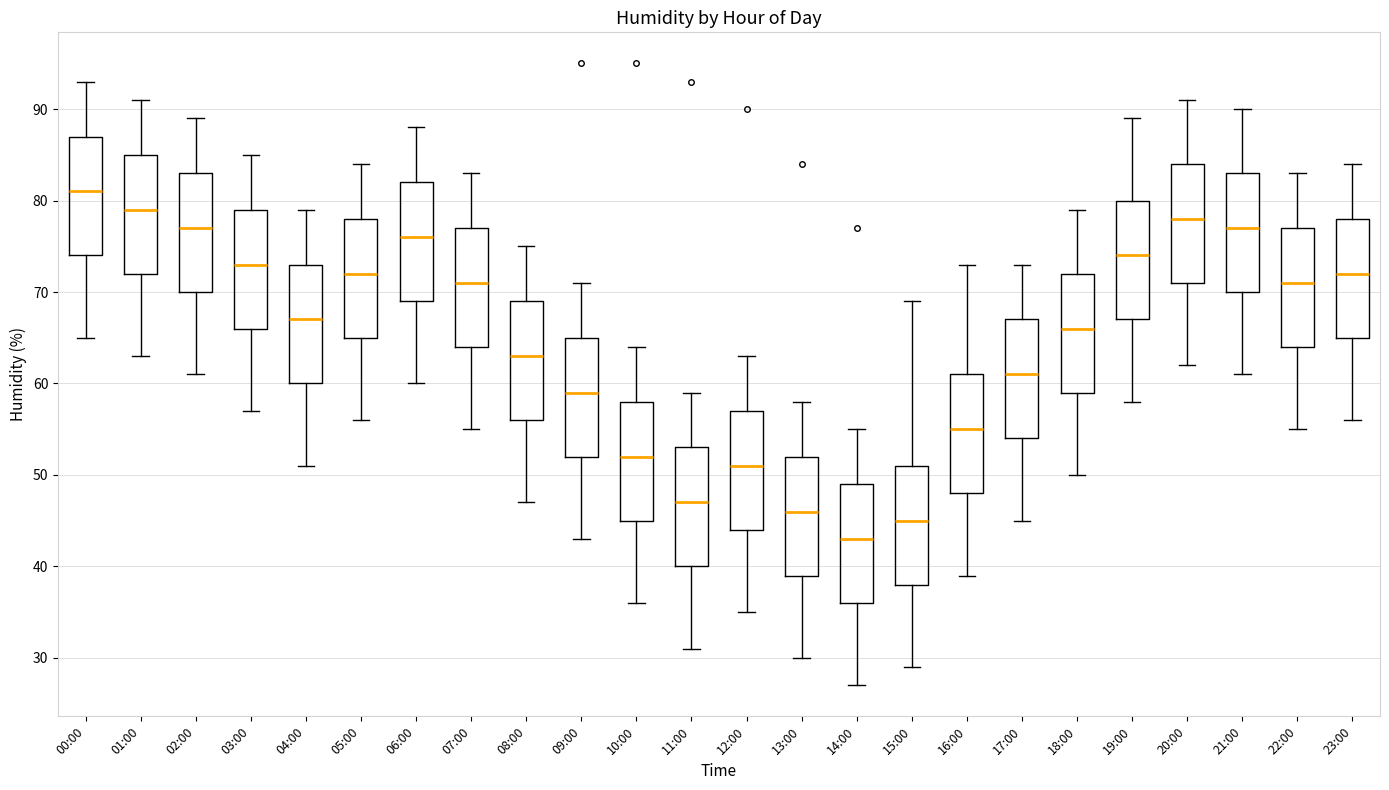

Reading left to right, read every box against the y-axis: the position of its median line, the range the box covers, and the ends of its whiskers. The values are not printed on the chart, so give them approximately, as read against the axis.

00:00: median 81, box 74 to 87, whiskers 65 to 93
01:00: median 79, box 72 to 85, whiskers 63 to 91
02:00: median 77, box 70 to 83, whiskers 61 to 89
03:00: median 73, box 66 to 79, whiskers 57 to 85
04:00: median 67, box 60 to 73, whiskers 51 to 79
05:00: median 72, box 65 to 78, whiskers 56 to 84
06:00: median 76, box 69 to 82, whiskers 60 to 88
07:00: median 71, box 64 to 77, whiskers 55 to 83
08:00: median 63, box 56 to 69, whiskers 47 to 75
09:00: median 59, box 52 to 65, whiskers 43 to 71
10:00: median 52, box 45 to 58, whiskers 36 to 64
11:00: median 47, box 40 to 53, whiskers 31 to 59
12:00: median 51, box 44 to 57, whiskers 35 to 63
13:00: median 46, box 39 to 52, whiskers 30 to 58
14:00: median 43, box 36 to 49, whiskers 27 to 55
15:00: median 45, box 38 to 51, whiskers 29 to 69
16:00: median 55, box 48 to 61, whiskers 39 to 73
17:00: median 61, box 54 to 67, whiskers 45 to 73
18:00: median 66, box 59 to 72, whiskers 50 to 79
19:00: median 74, box 67 to 80, whiskers 58 to 89
20:00: median 78, box 71 to 84, whiskers 62 to 91
21:00: median 77, box 70 to 83, whiskers 61 to 90
22:00: median 71, box 64 to 77, whiskers 55 to 83
23:00: median 72, box 65 to 78, whiskers 56 to 84